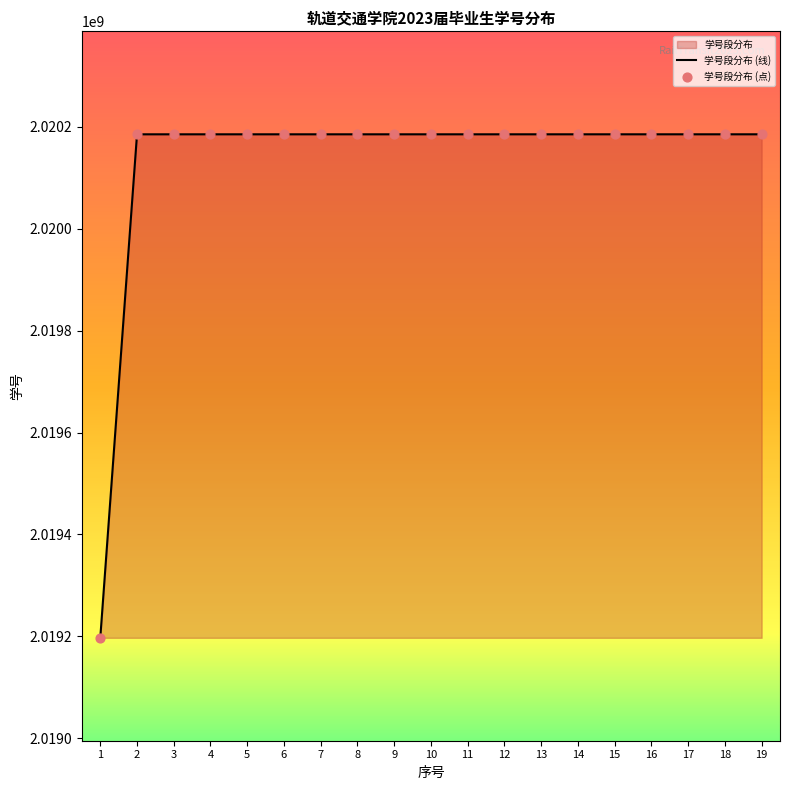

Which series has the widest spread of Y values?

学号段分布 (线)